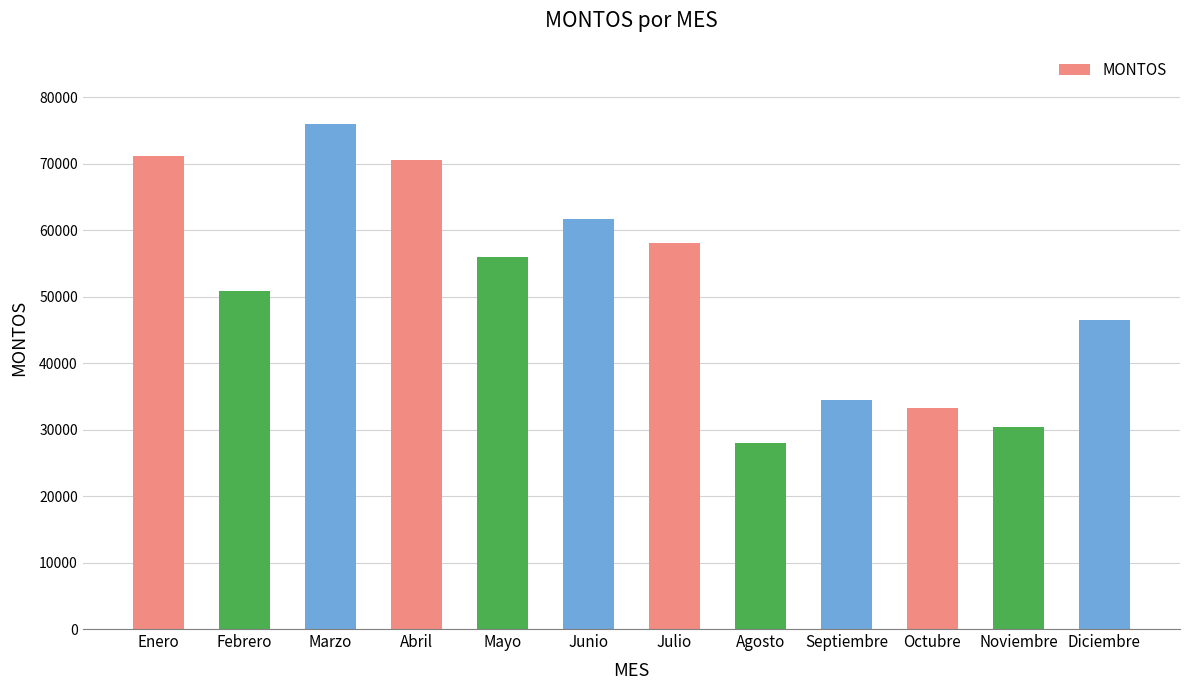

What is the approximate value at Enero, to the nearest 10?

71200